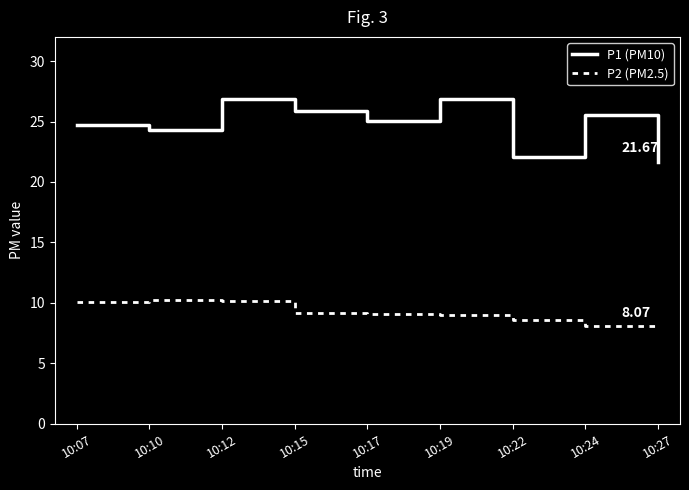

List the series in order of their peak value, lowest first.

P2 (PM2.5), P1 (PM10)